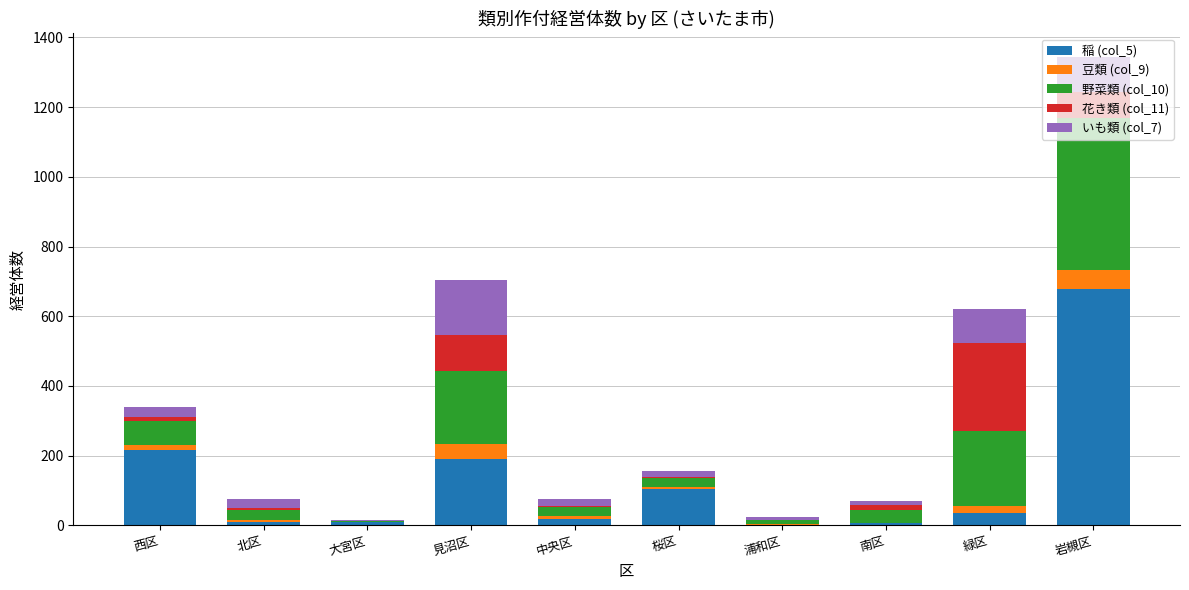

At which category is the sum across all series the highest?

岩槻区